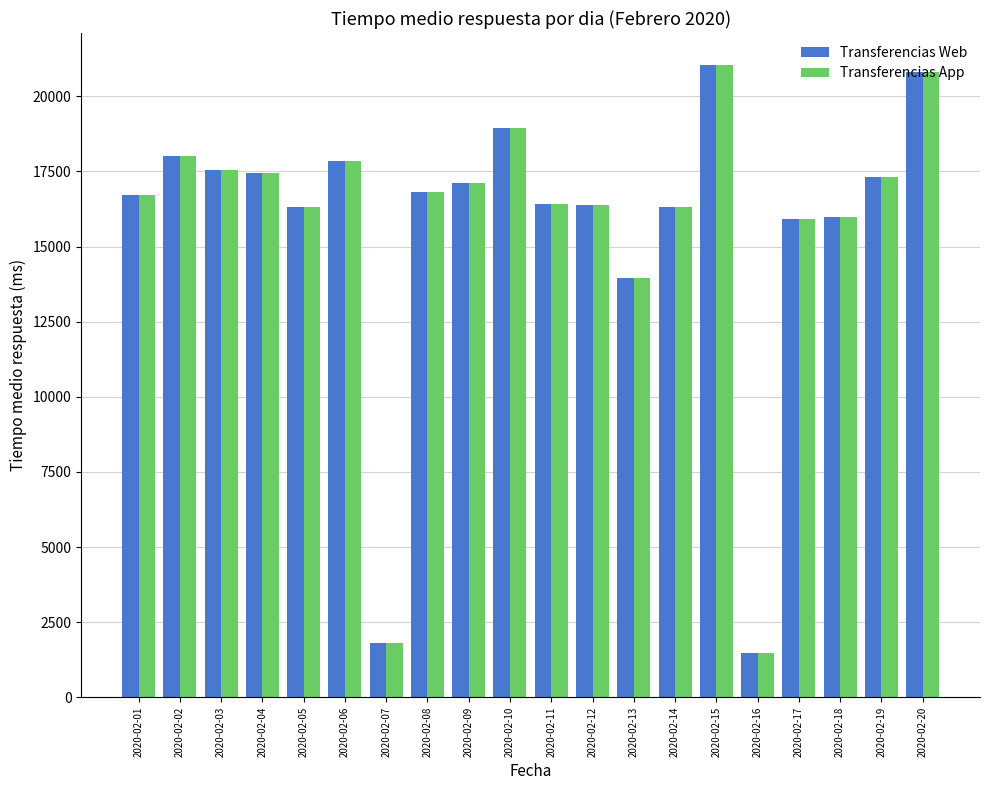

Which label corresponds to the smallest value in the chart?

2020-02-16